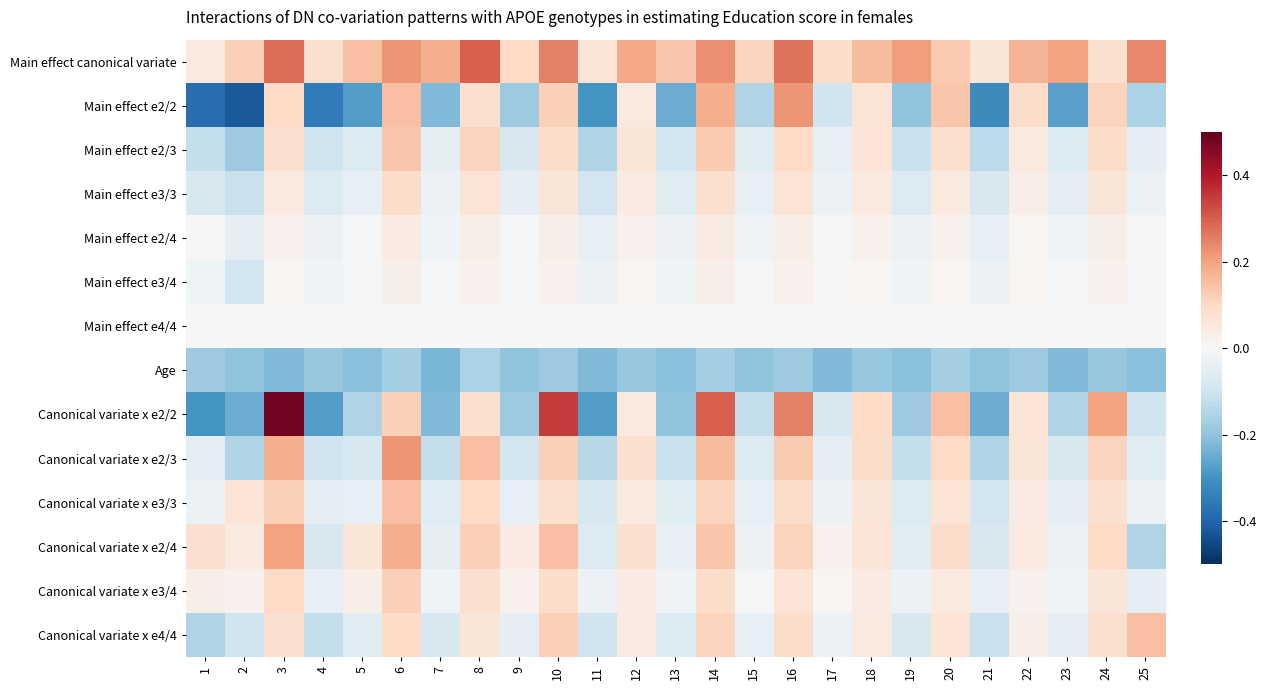

At 3, list the series in order from smallest to largest.

Age, Main effect e4/4, Main effect e3/4, Main effect e2/4, Main effect e3/3, Main effect e2/3, Canonical variate x e4/4, Main effect e2/2, Canonical variate x e3/4, Canonical variate x e3/3, Canonical variate x e2/3, Canonical variate x e2/4, Main effect canonical variate, Canonical variate x e2/2